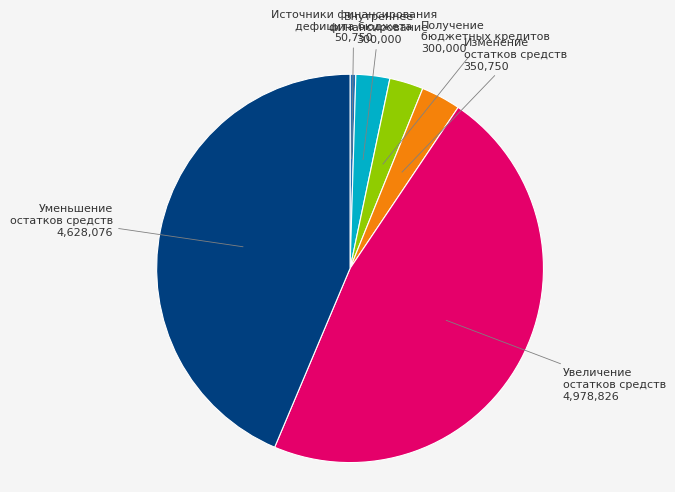

Is there any slice that represents more than half of the pie?

No